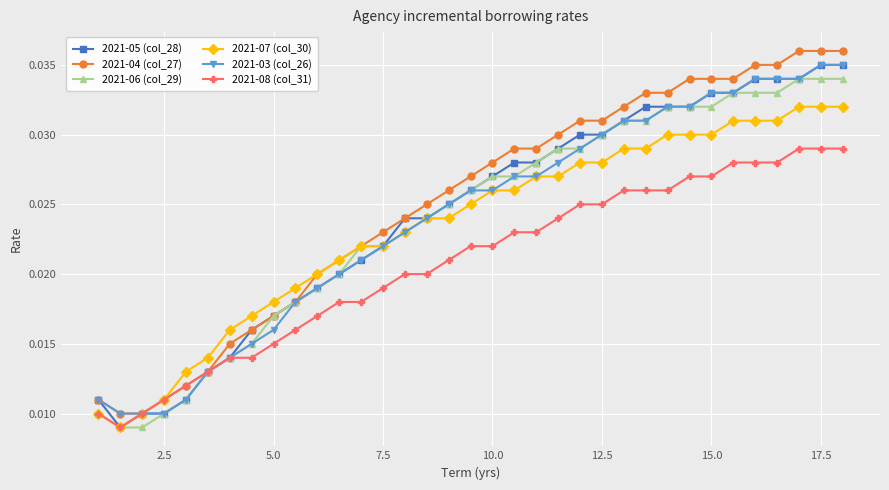

At how many categories does at least one series exceed 0?

35